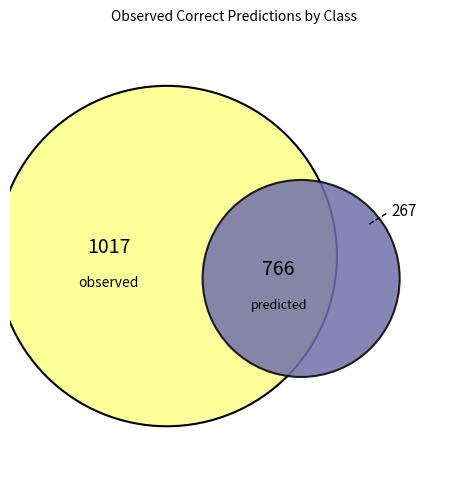

How many slices are in this pie chart?

3